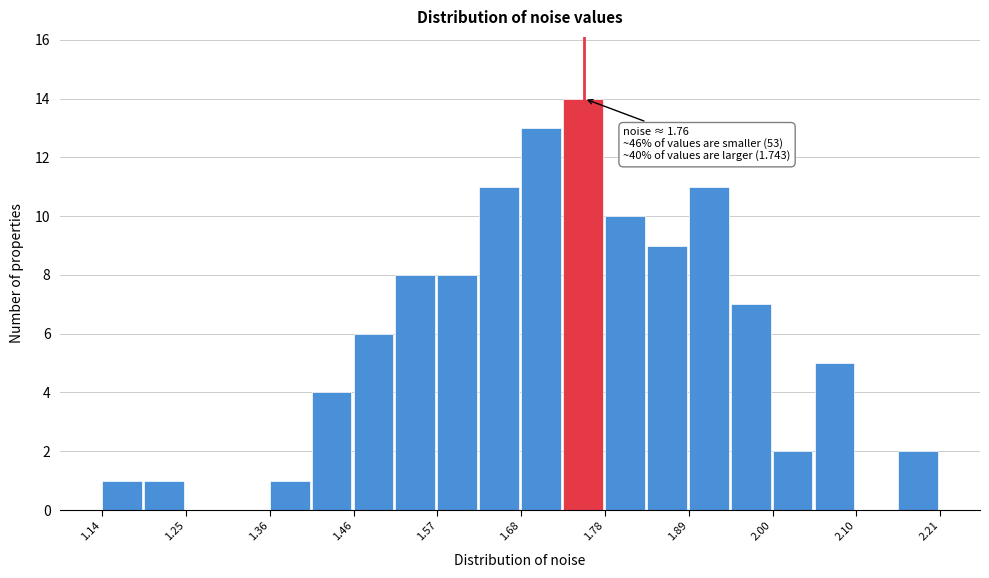

Read against the x-axis, roughly where is the centre of the tallest bar?

1.76